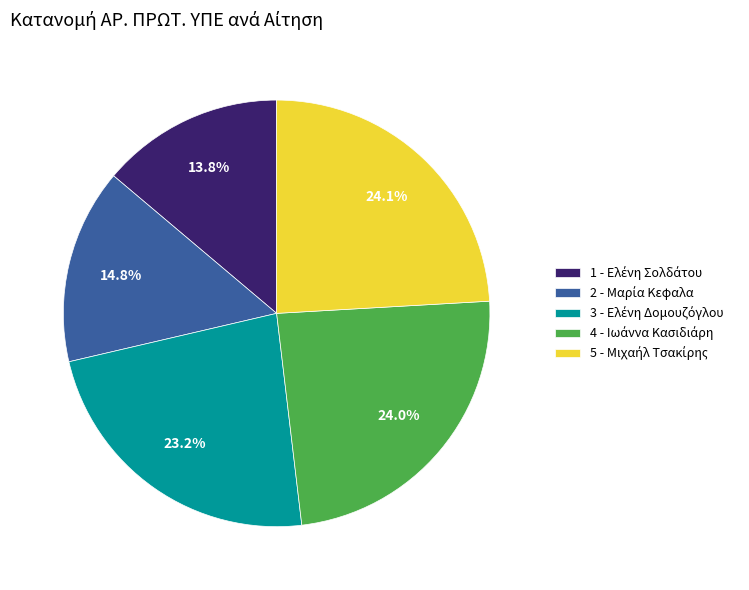

How many slices are in this pie chart?

5